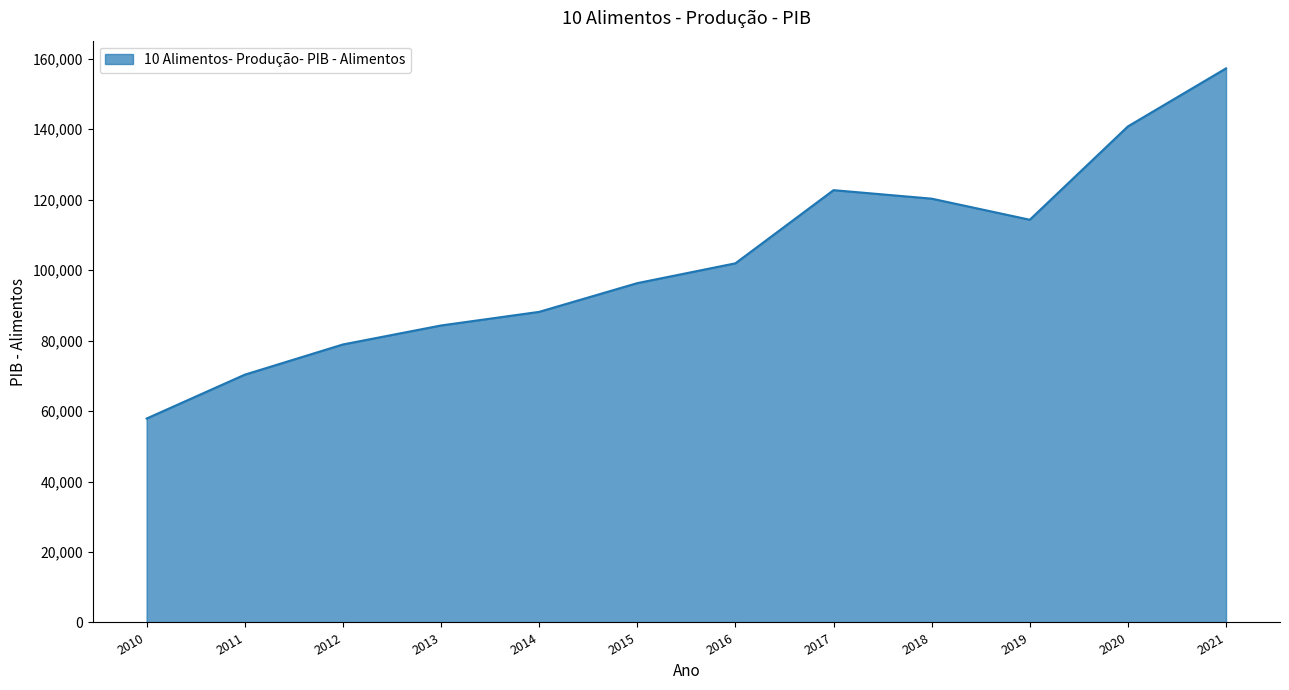

Reading left to right, transcribe all the data shown in this chart.

57879	70327	78900	84290	88153	96306	101930	122696	120283	114297	140790	157257